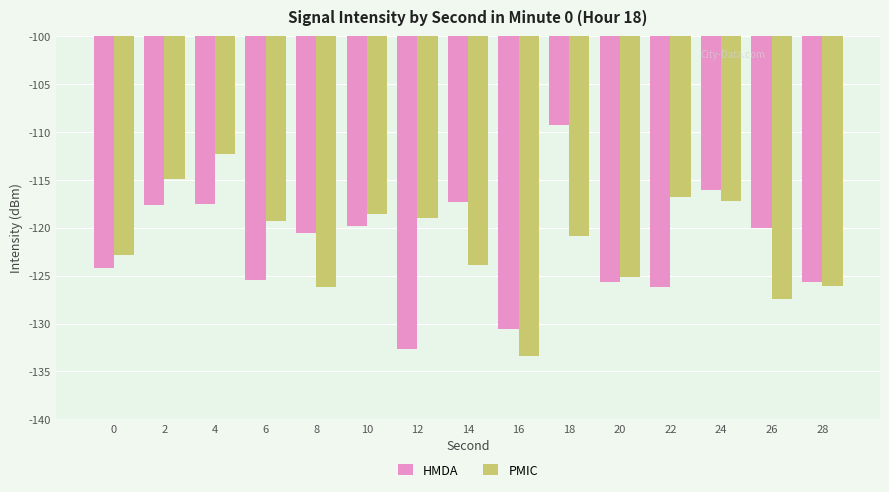

What is the sum of all HMDA values?

-1828.6